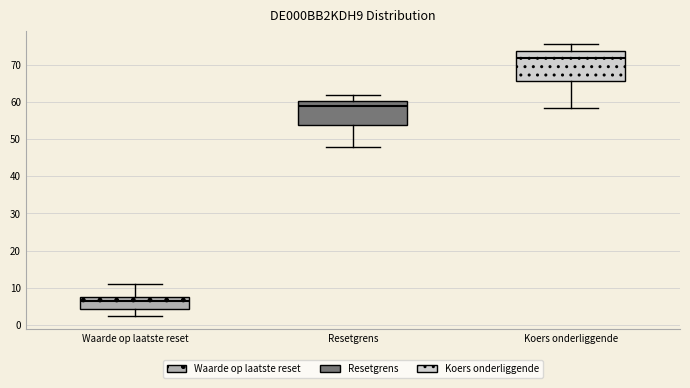

Reading left to right, transcribe this box plot: for each box, give where its median line is, the range the box spans, and where its two whiskers end, as read against the y-axis. The values are not printed on the chart, so give them approximately, as read against the axis.

Waarde op laatste reset: median 6, box 4 to 8, whiskers 2 to 11
Resetgrens: median 59, box 54 to 60, whiskers 48 to 62
Koers onderliggende: median 72, box 66 to 74, whiskers 58 to 76